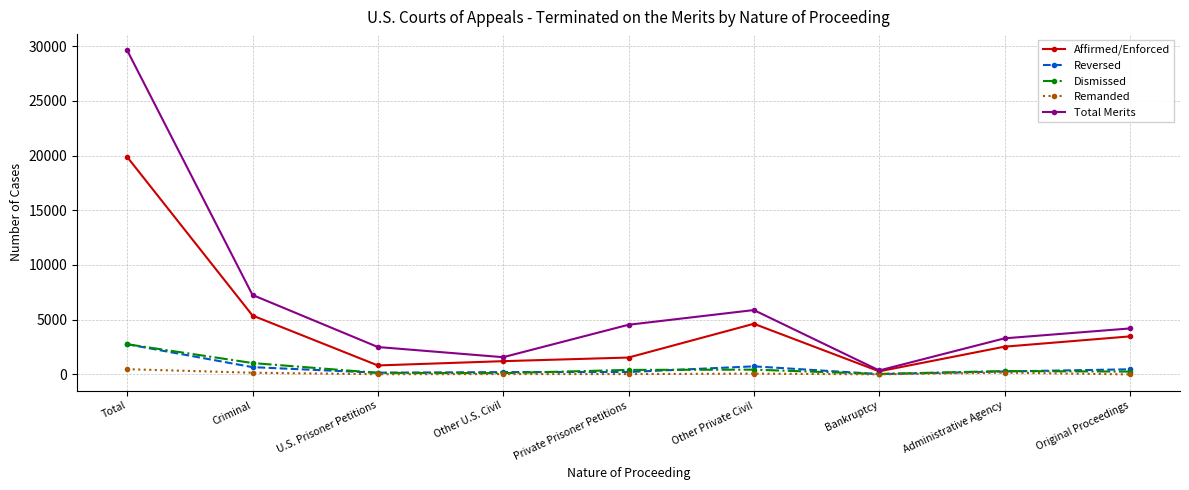

Where is the first local maximum for Total Merits?

Other Private Civil